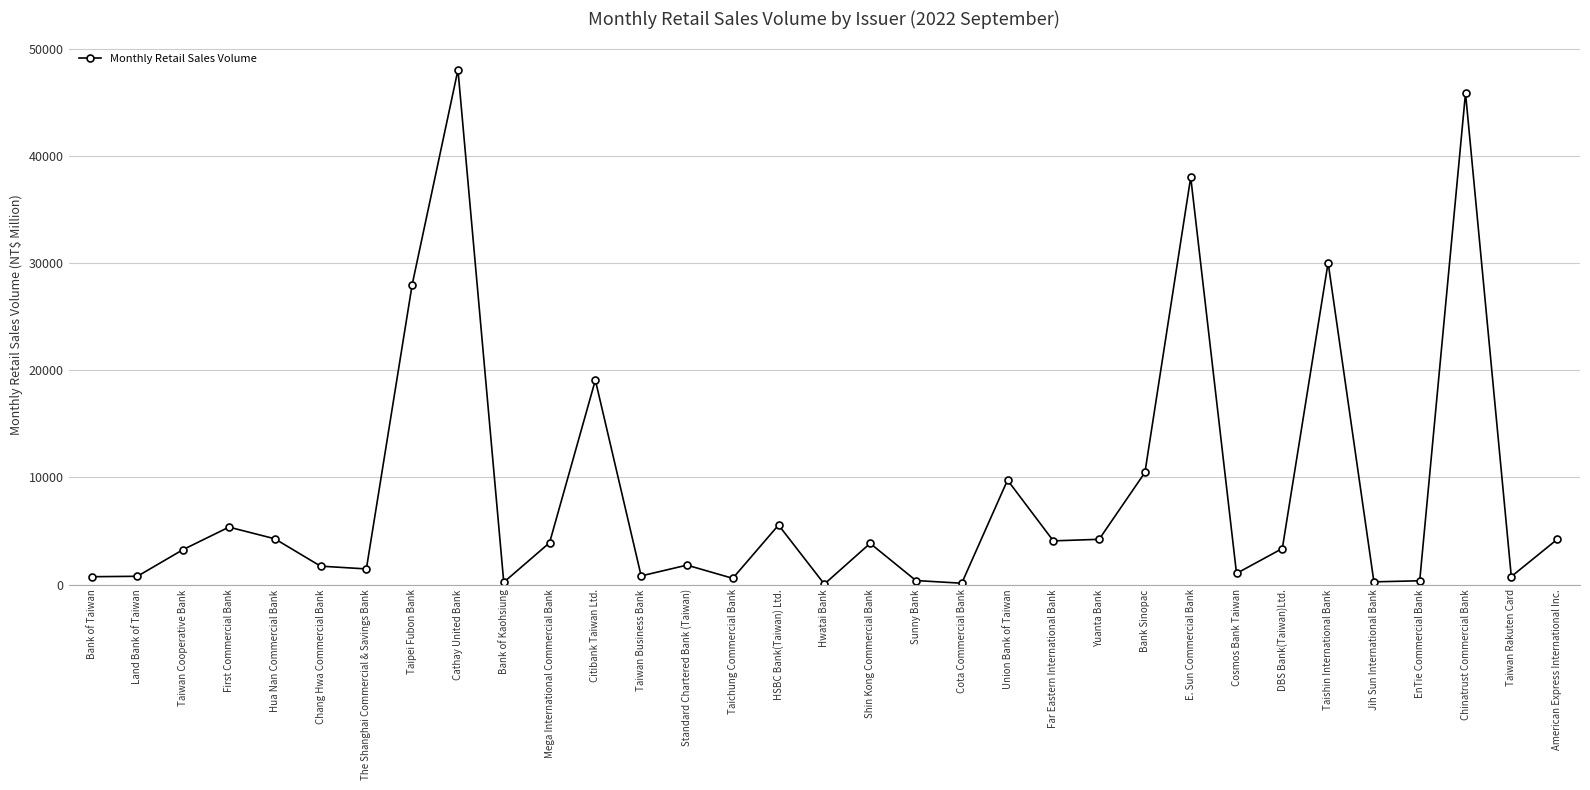

What is the greatest value displayed?

48018.0